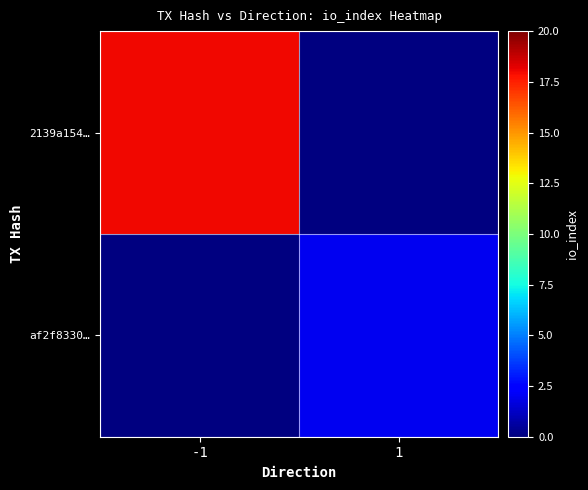

The af2f8330… series shows 3.3 at 1. True or false?

False